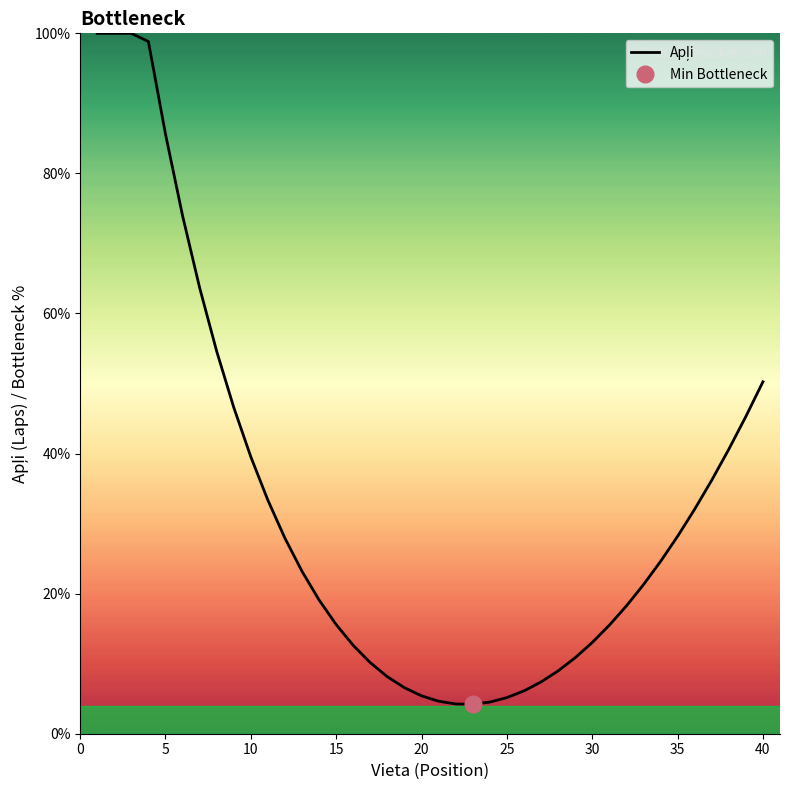

What is the sum of all values?

1306.1